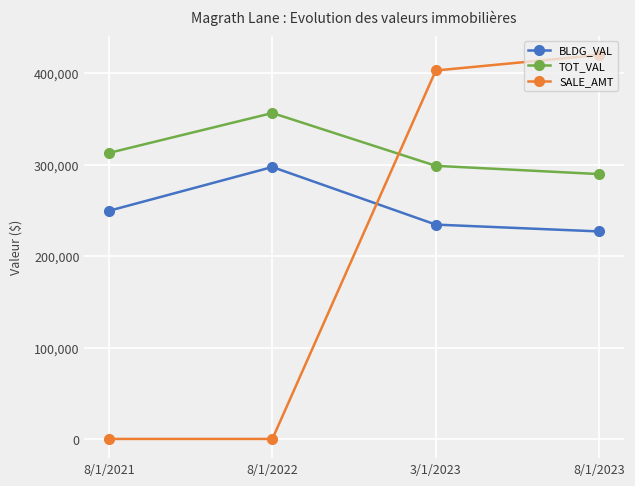

After their last crossing, which series has the higher values: BLDG_VAL or SALE_AMT?

SALE_AMT